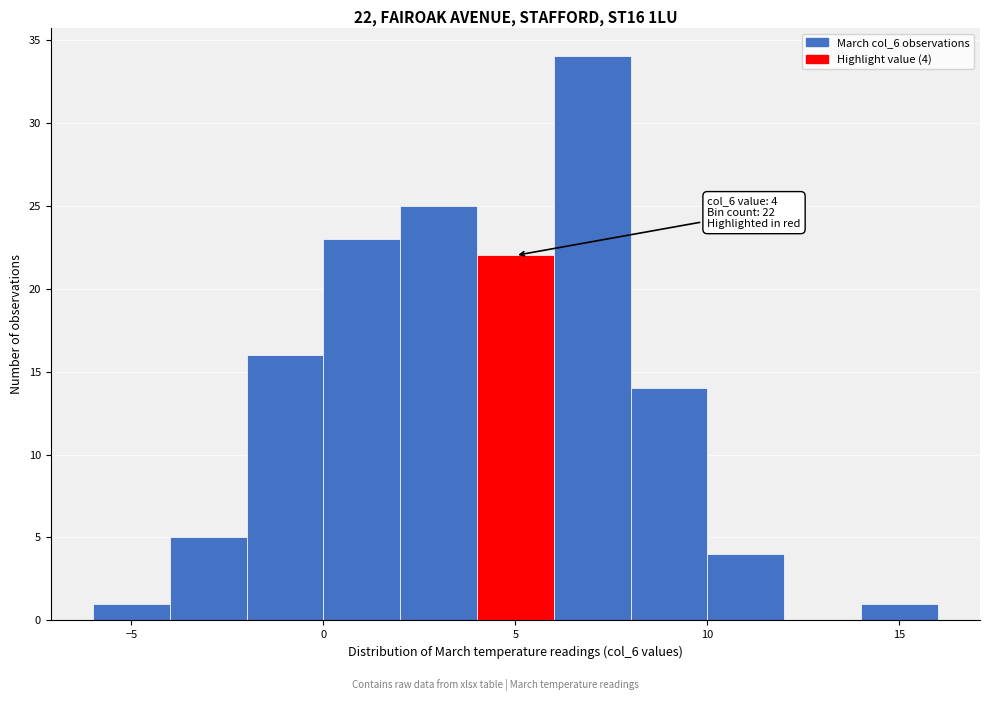

Which range on the x-axis has the tallest bar?

6 to 8